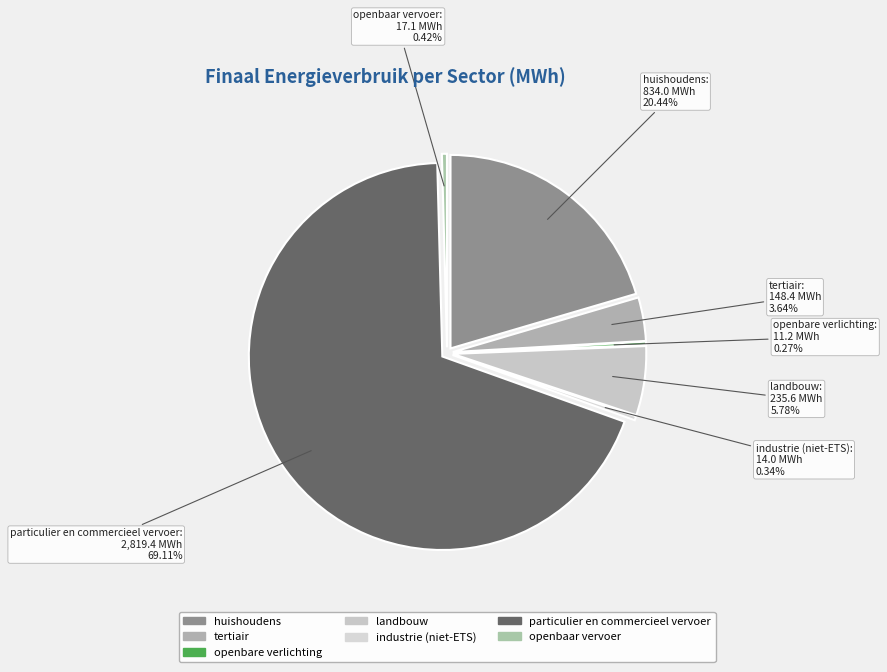

What is the largest slice in the pie chart?

particulier en commercieel vervoer